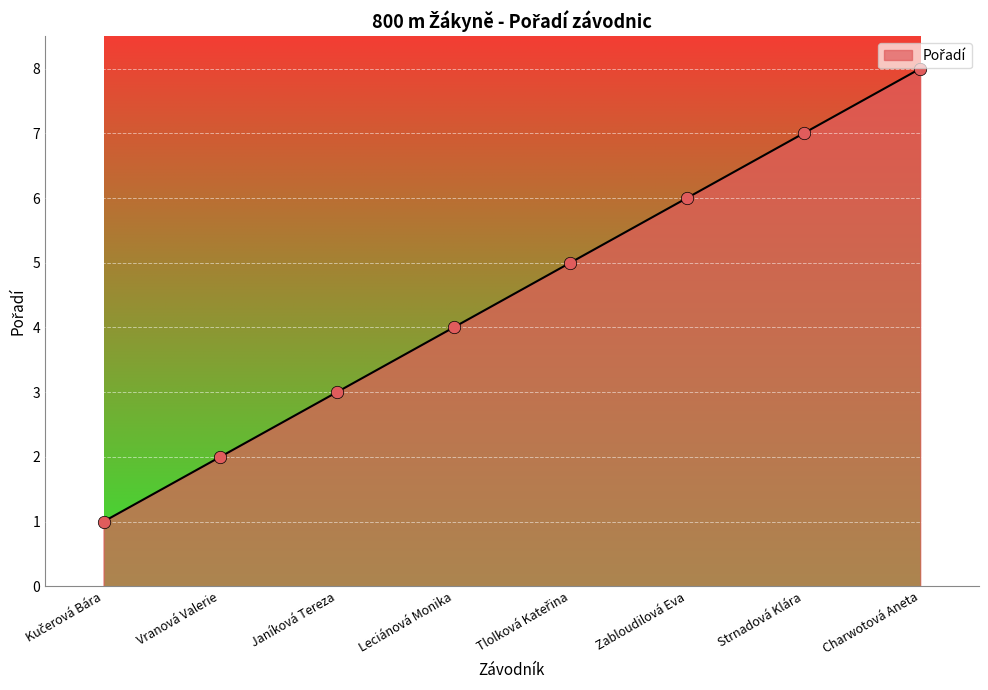

Which has a higher value, Vranová Valerie or Zabloudilová Eva?

Zabloudilová Eva